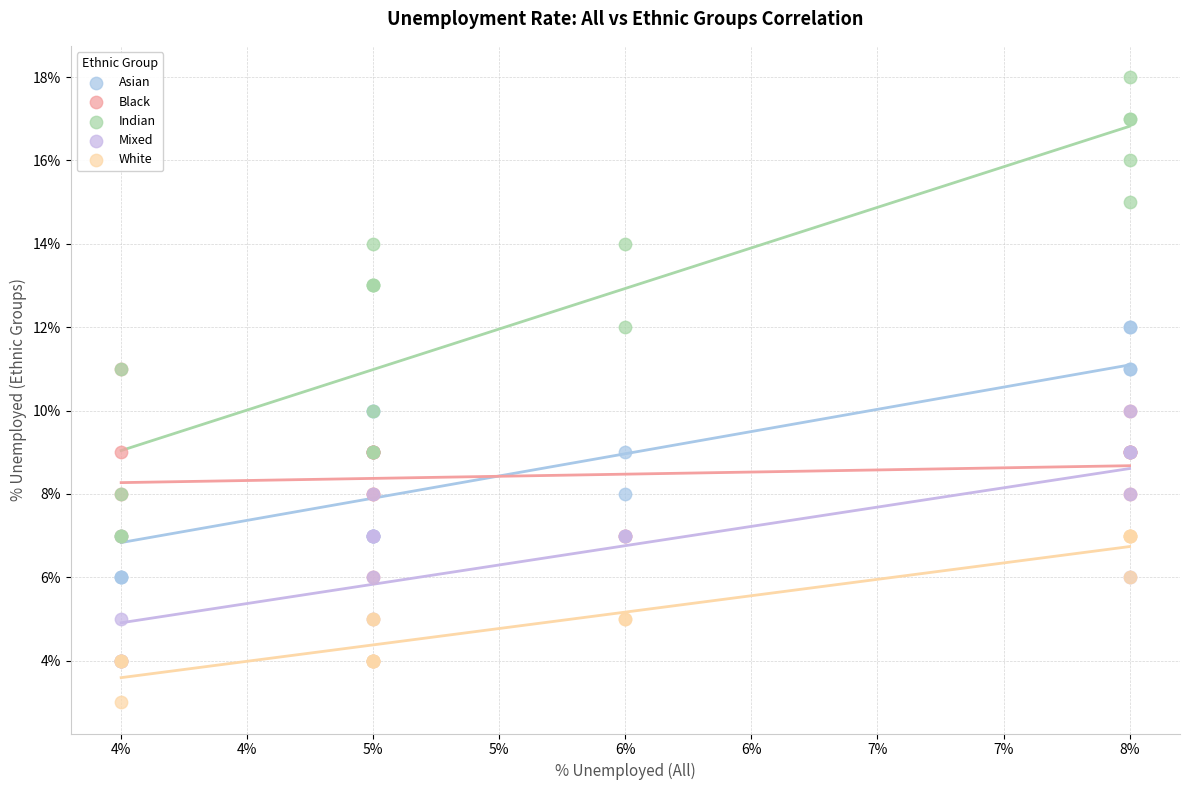

Which series contains the highest Y value?

Indian